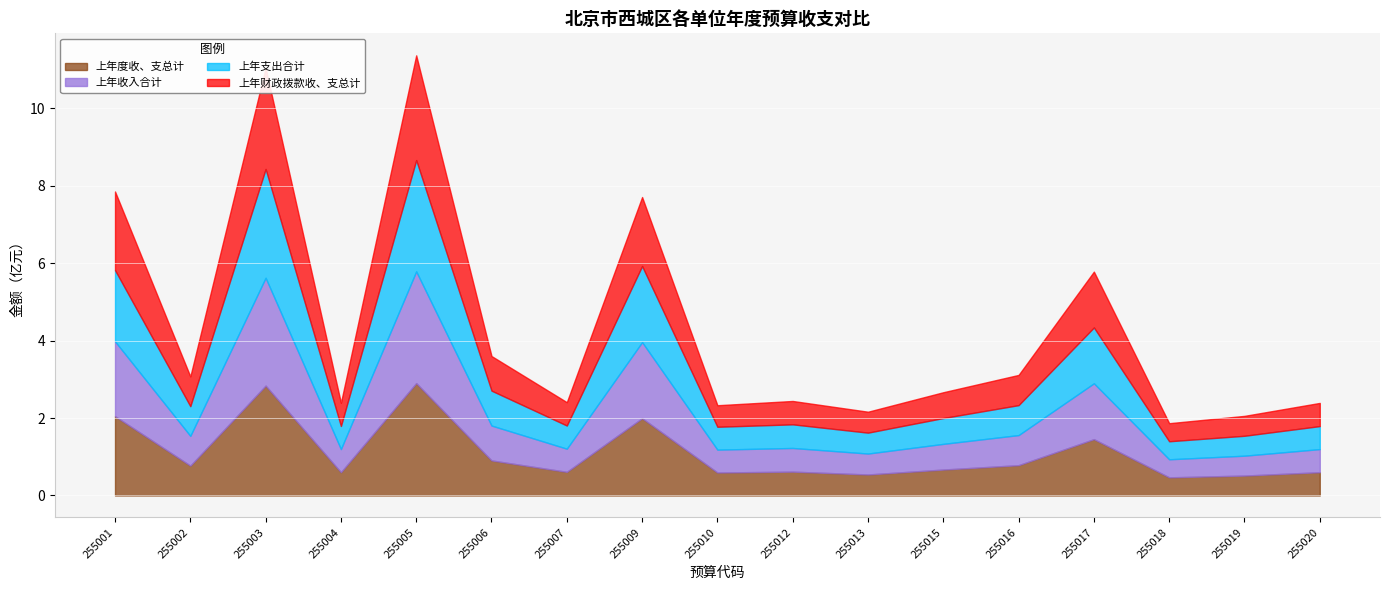

What is the difference between the maximum and minimum values in the 上年支出合计 series?

240769710.9